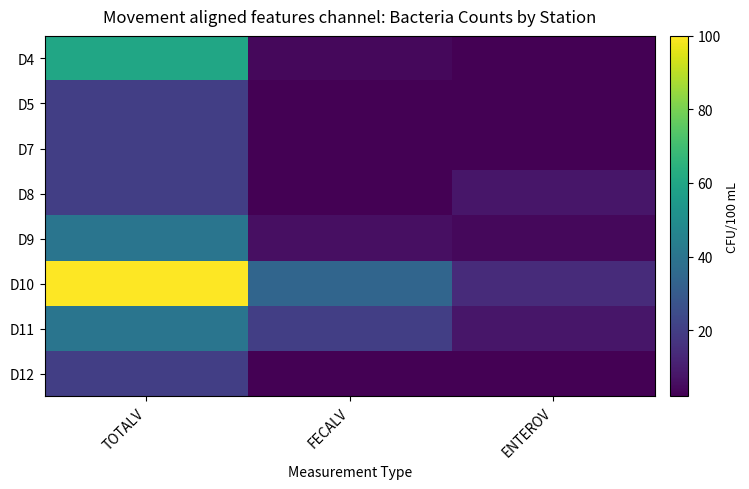

Which series has the largest total across all categories?

D10